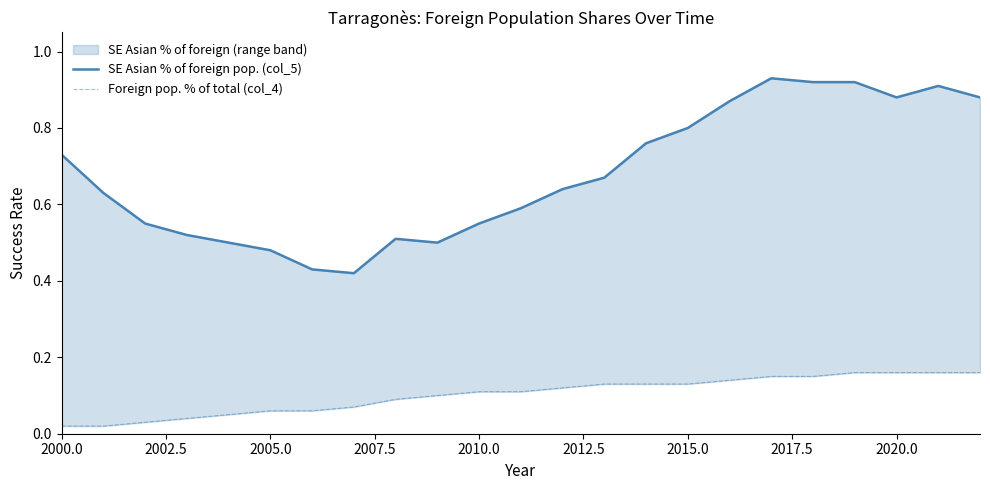

At how many categories does at least one series exceed 0?

23